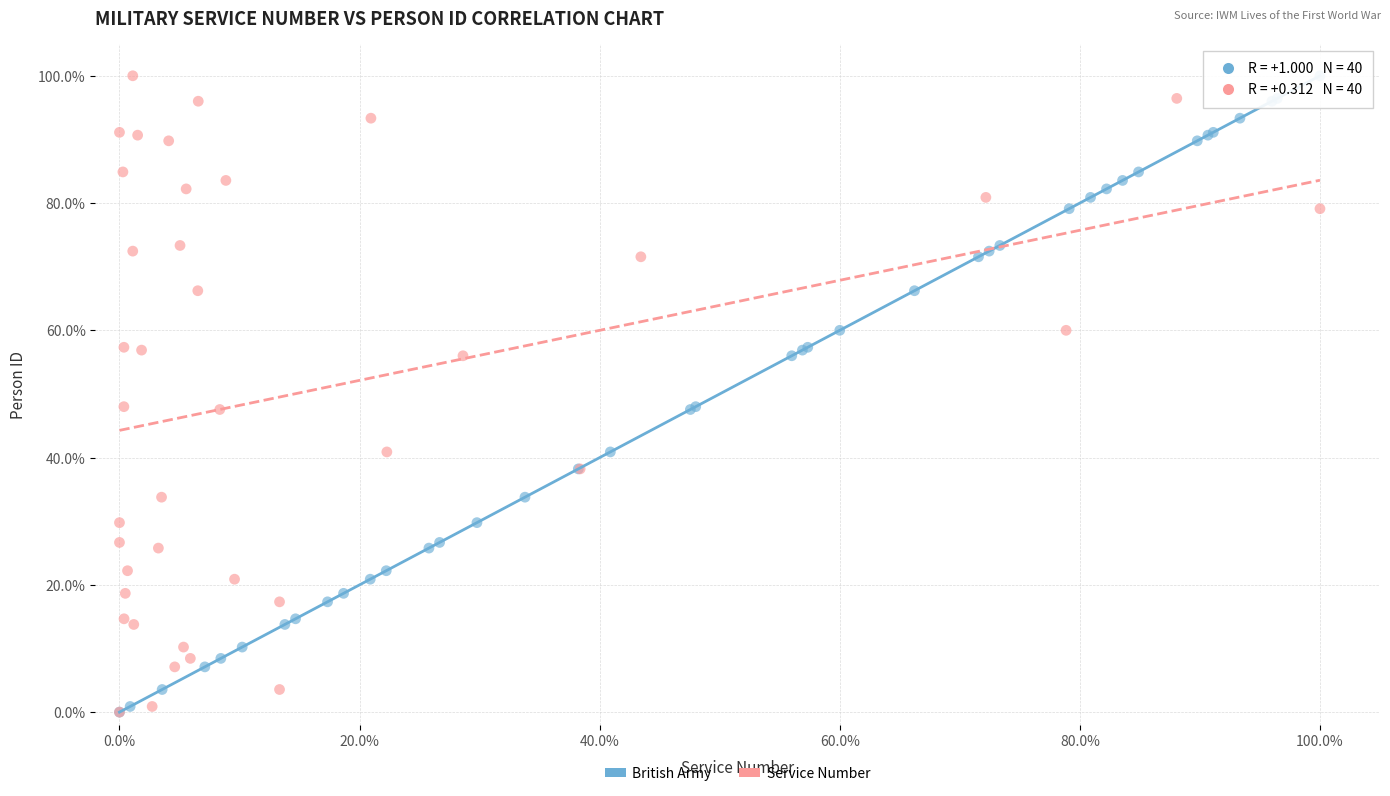

What are all the series names shown in the legend?

British Army, Service Number